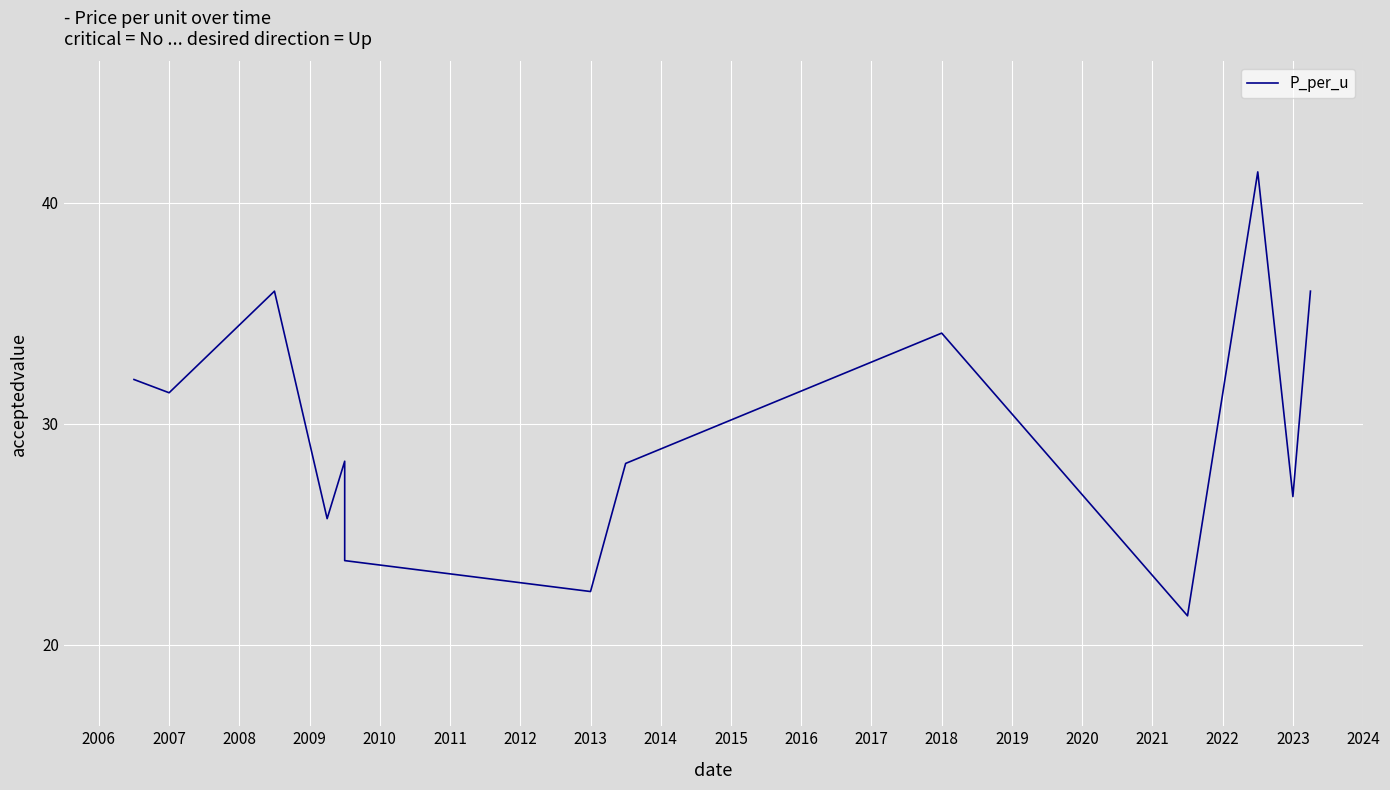

Count the number of data series in this chart.

1